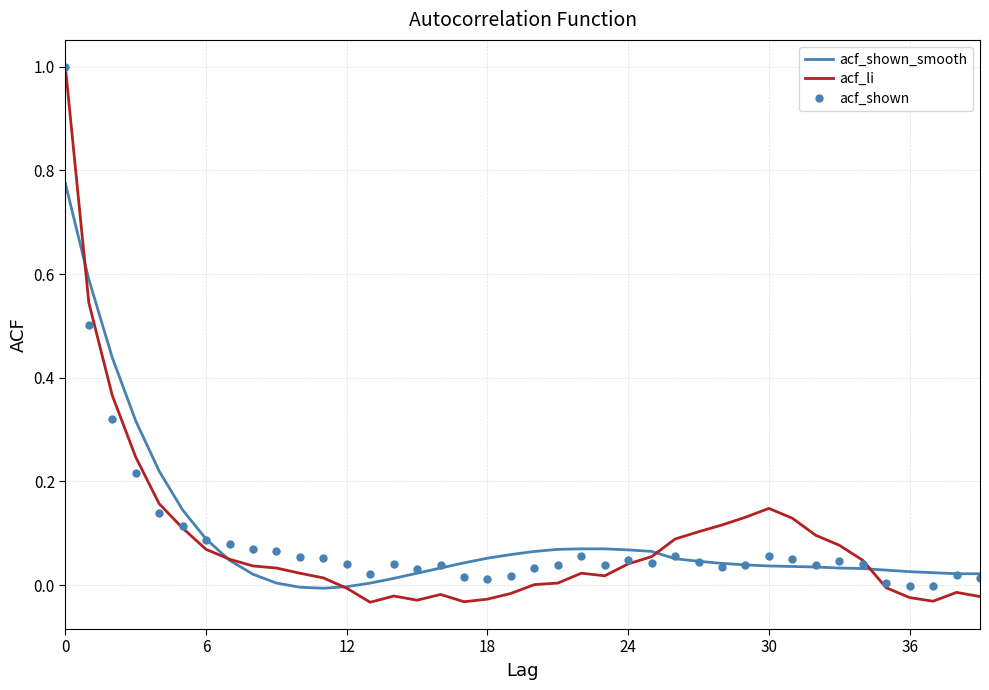

Which series has the largest range (max minus min)?

acf_li